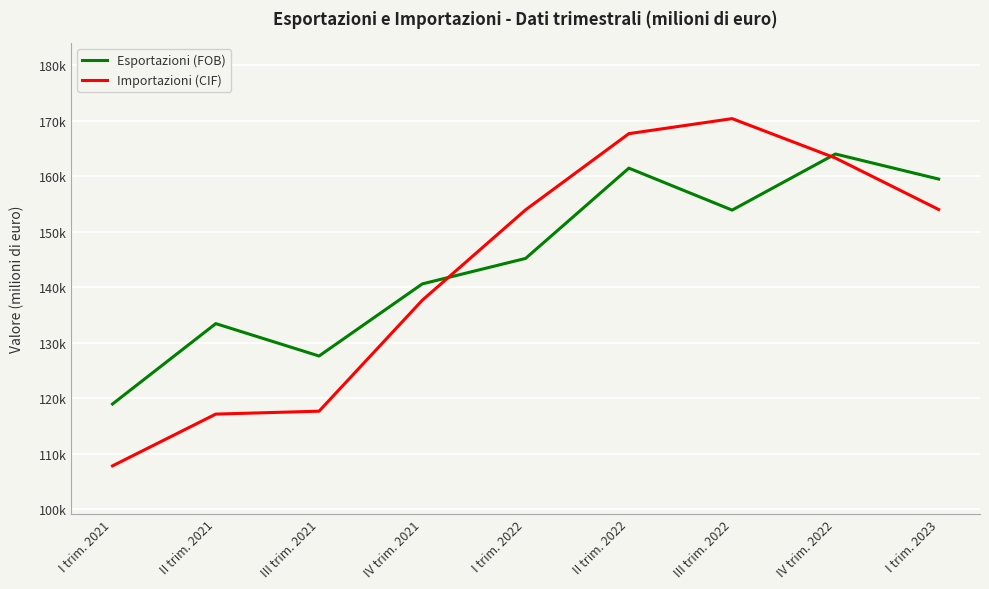

Does the chart display data point markers on the line(s)?

No